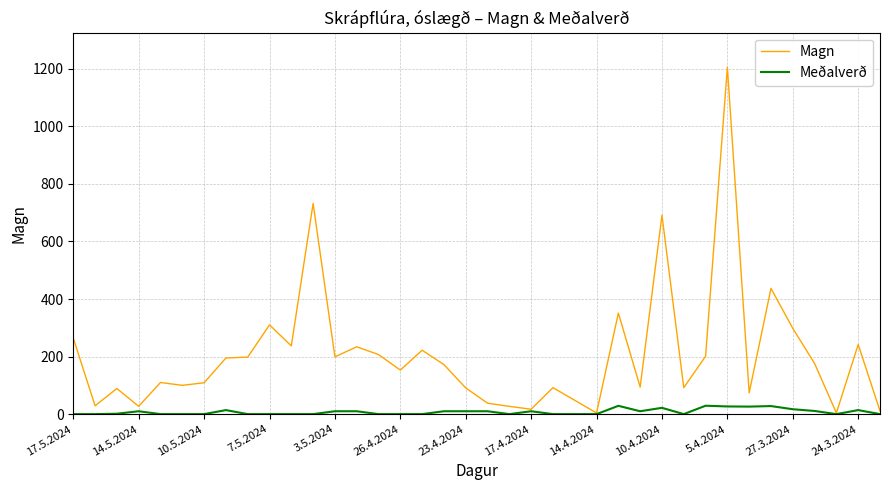

What is the greatest value displayed?

1205.0